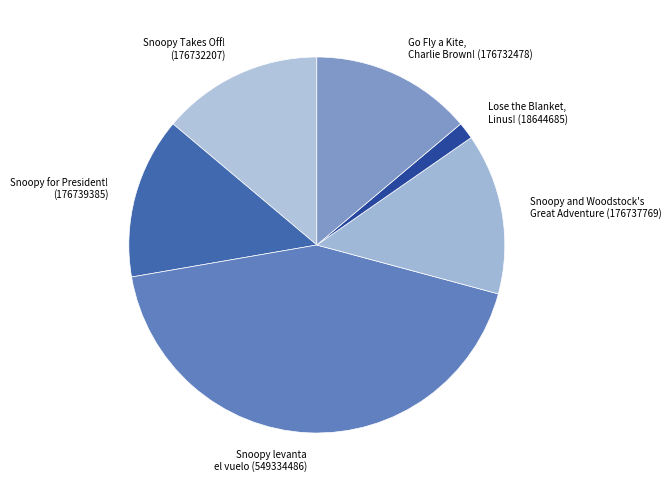

Combined, do Snoopy Takes Off! (176732207) and Lose the Blanket, Linus! (18644685) account for over 50%?

No